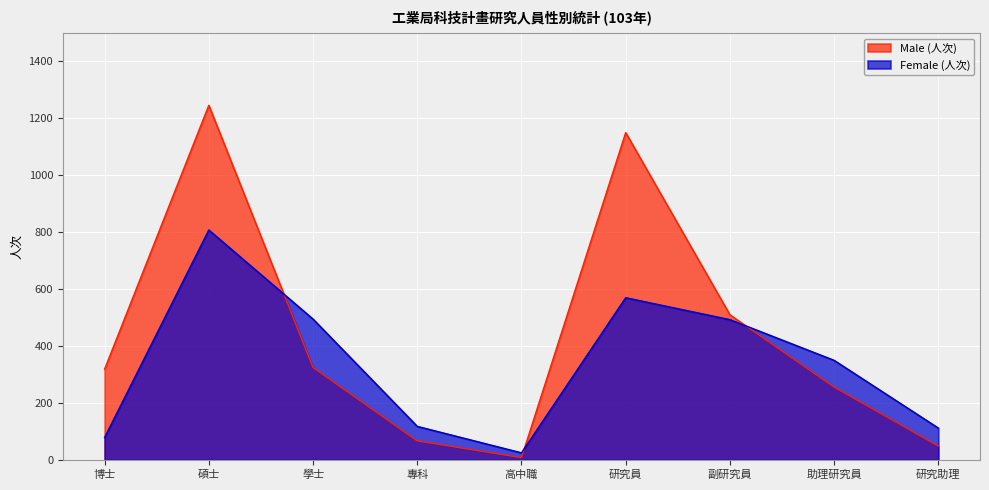

What is the sum of all Male (人次) values?

3930